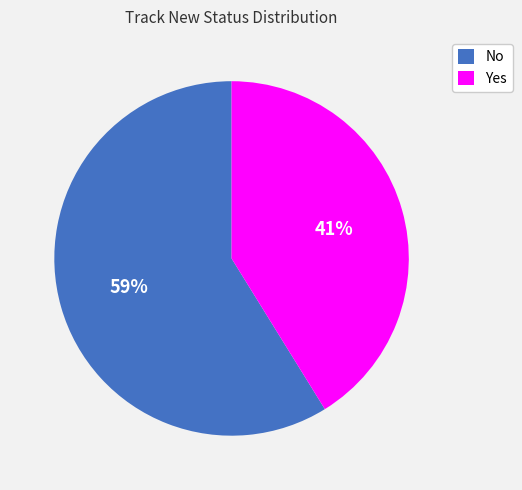

Is it true that Yes is 36% of the pie?

False